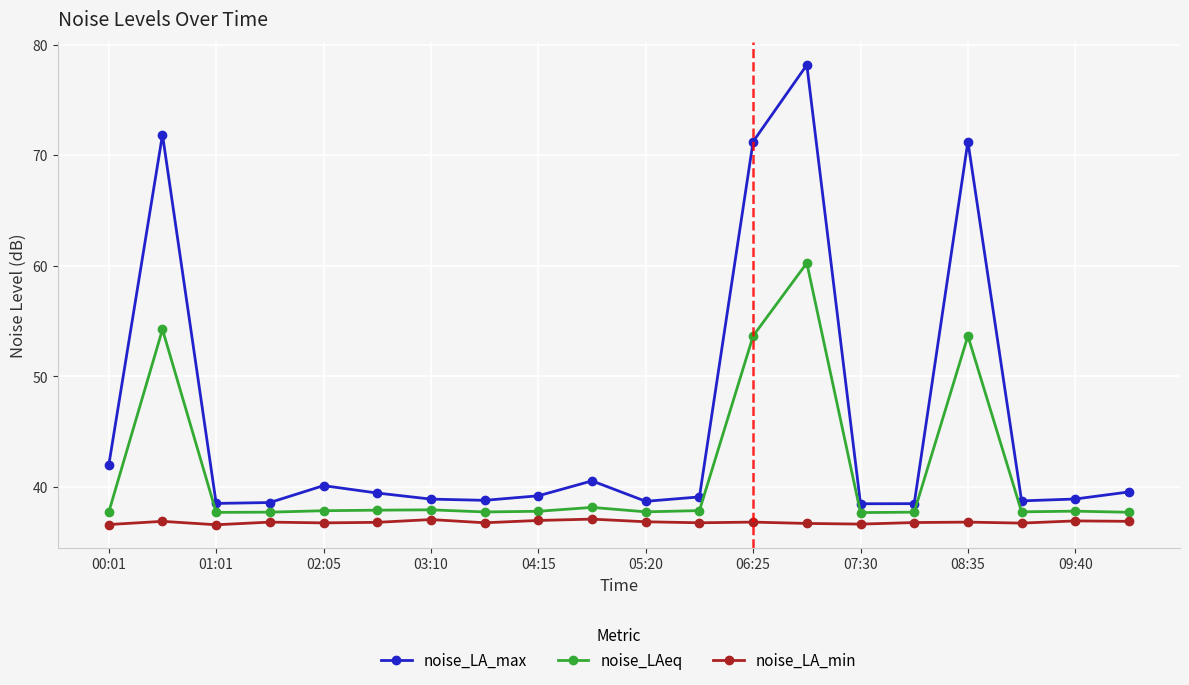

What is the average value of the noise_LA_max series?

46.0